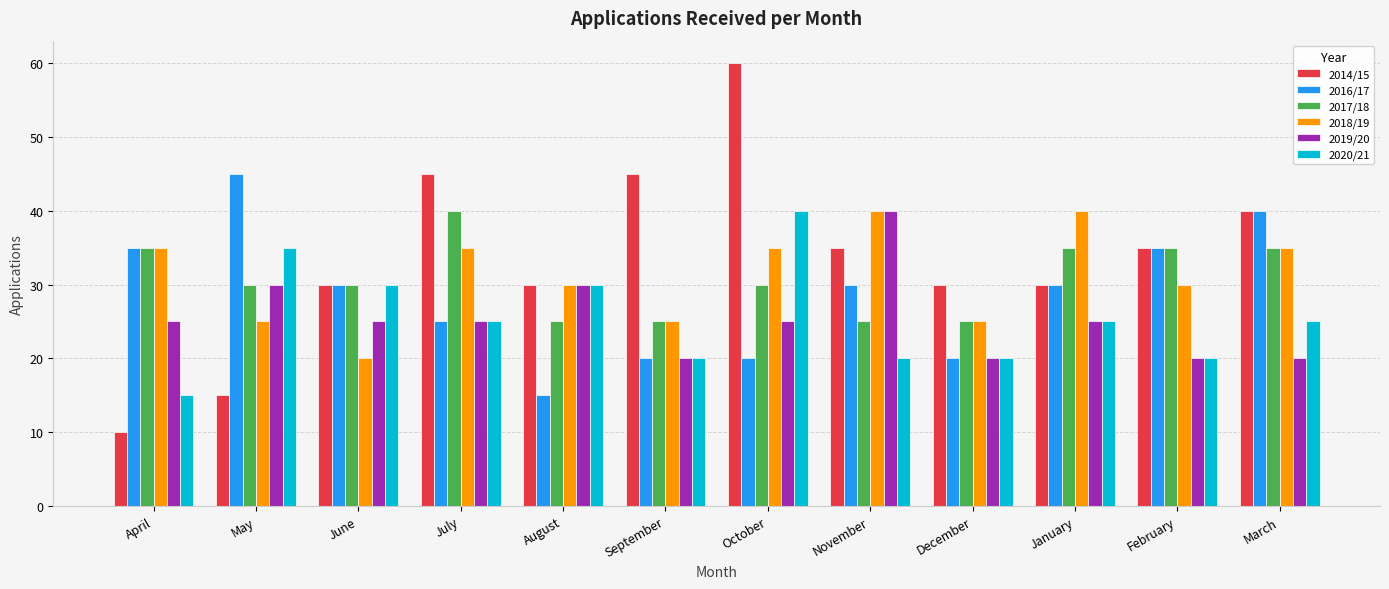

What is the value of the 2018/19 bar at the 8th from the left?

40